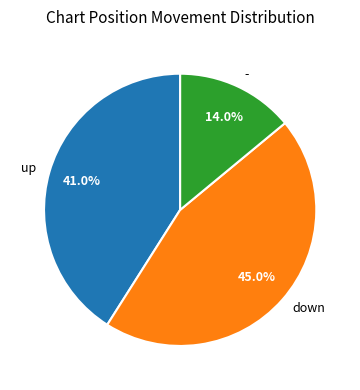

What is the ratio of the value at down to the value at -?

3.2